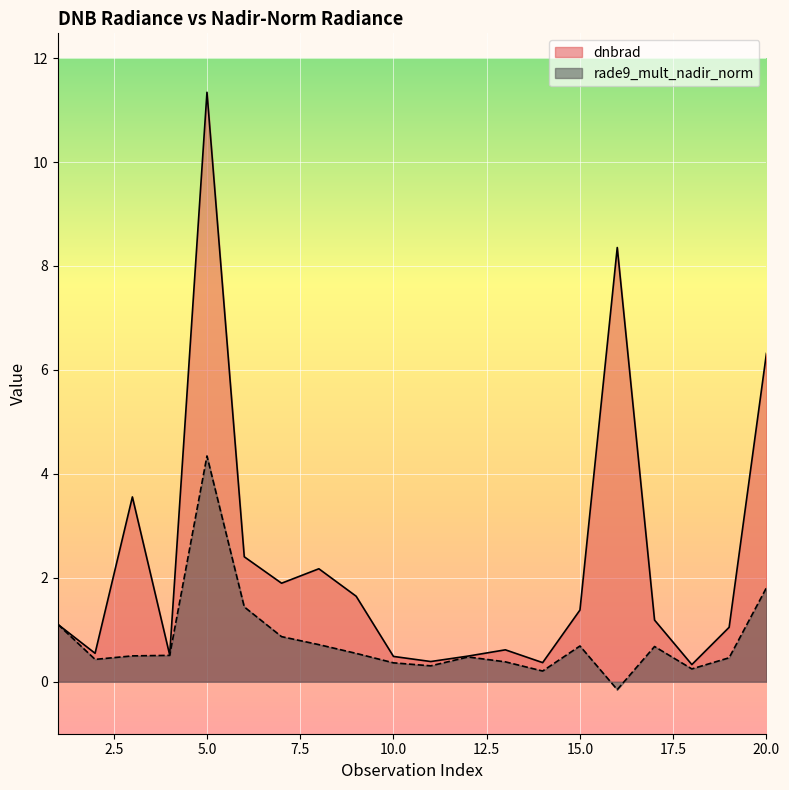

Rank the series by their average value, from highest to lowest.

dnbrad, rade9_mult_nadir_norm